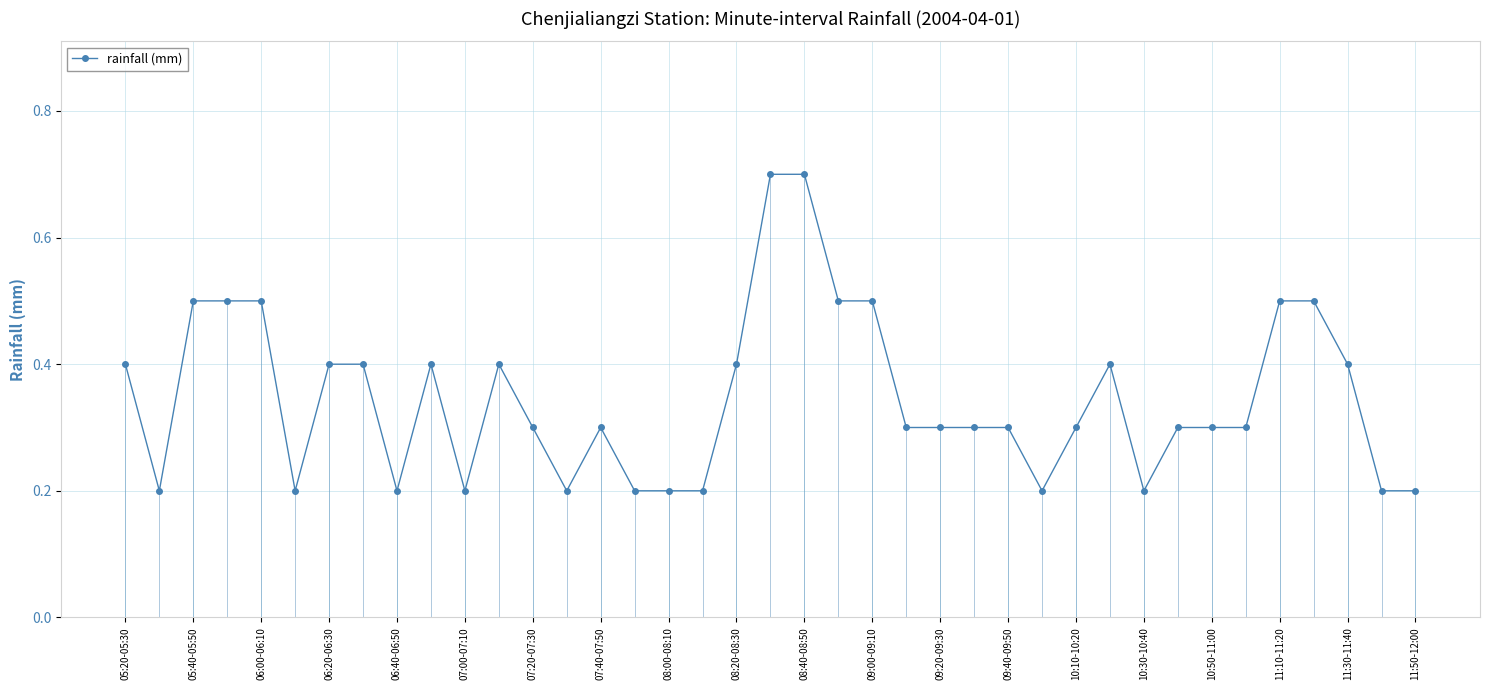

Does the chart display data point markers on the line(s)?

Yes